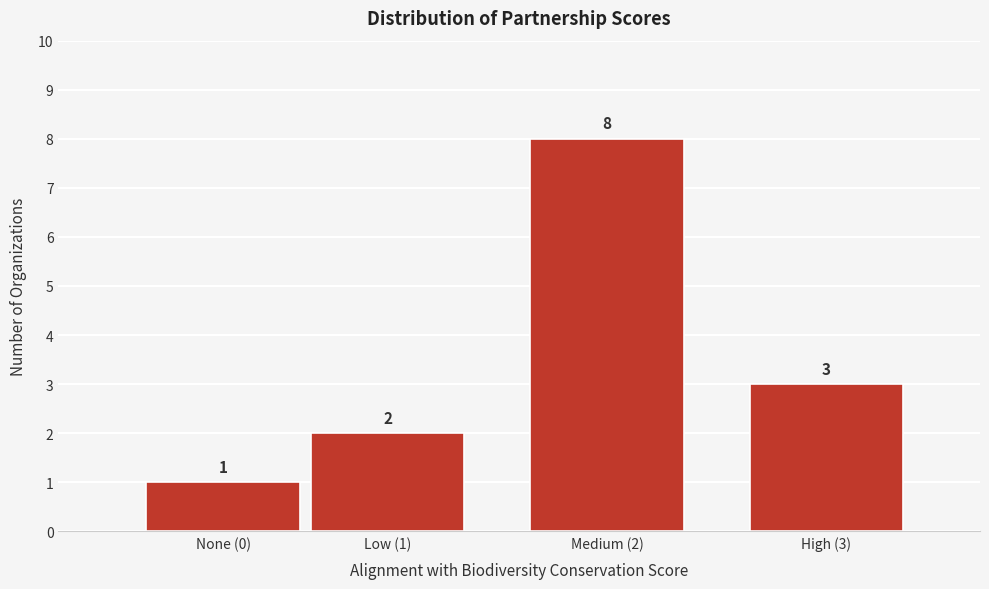

Reading left to right, extract all data points from this chart.

None (0)=1	Low (1)=2	Medium (2)=8	High (3)=3